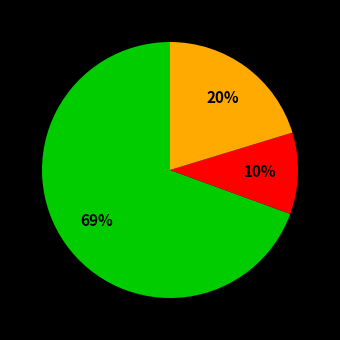

Is there a majority slice in this chart?

Yes